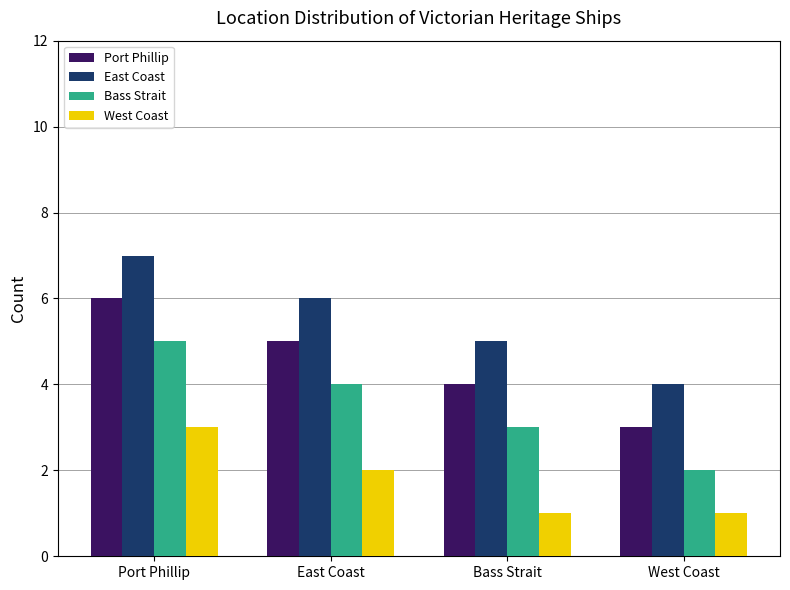

Does the chart contain stacked bars?

No